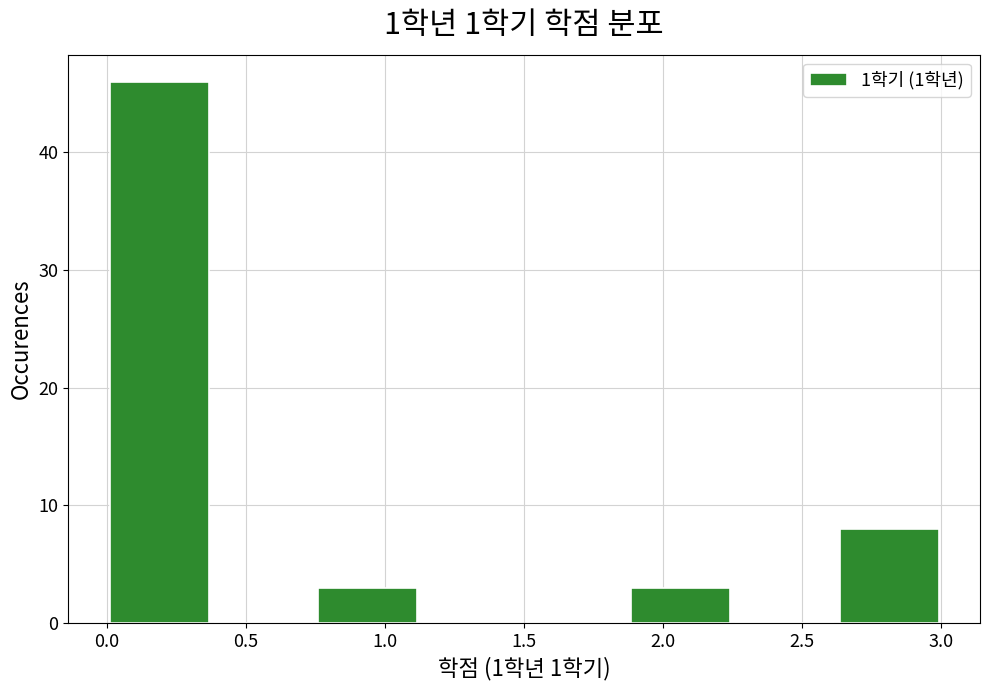

Reading left to right, list every bar in this chart as the range it spans on the x-axis followed by its height. Neither the bar edges nor the heights are printed on the chart, so give them approximately, as read against the axes.

0.000 to 0.375: 46
0.375 to 0.750: 0
0.750 to 1.125: 3
1.125 to 1.500: 0
1.500 to 1.875: 0
1.875 to 2.250: 3
2.250 to 2.625: 0
2.625 to 3.000: 8